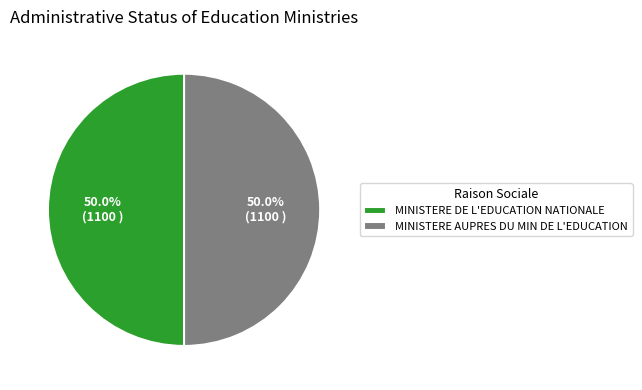

To the nearest percent, what percentage of the pie is MINISTERE AUPRES DU MIN DE L'EDUCATION?

50%